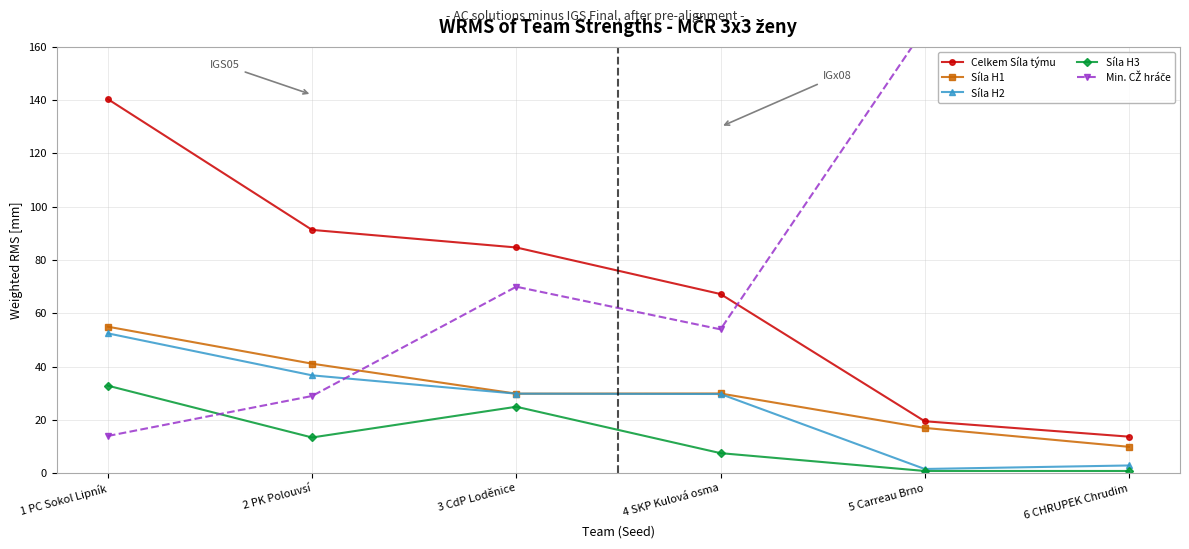

Which series has the largest total across all categories?

Min. CŽ hráče